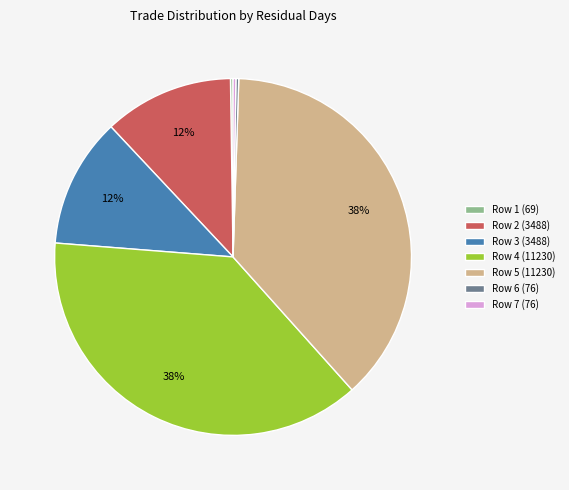

To the nearest percent, what percentage of the pie is Row 2 (3488)?

12%